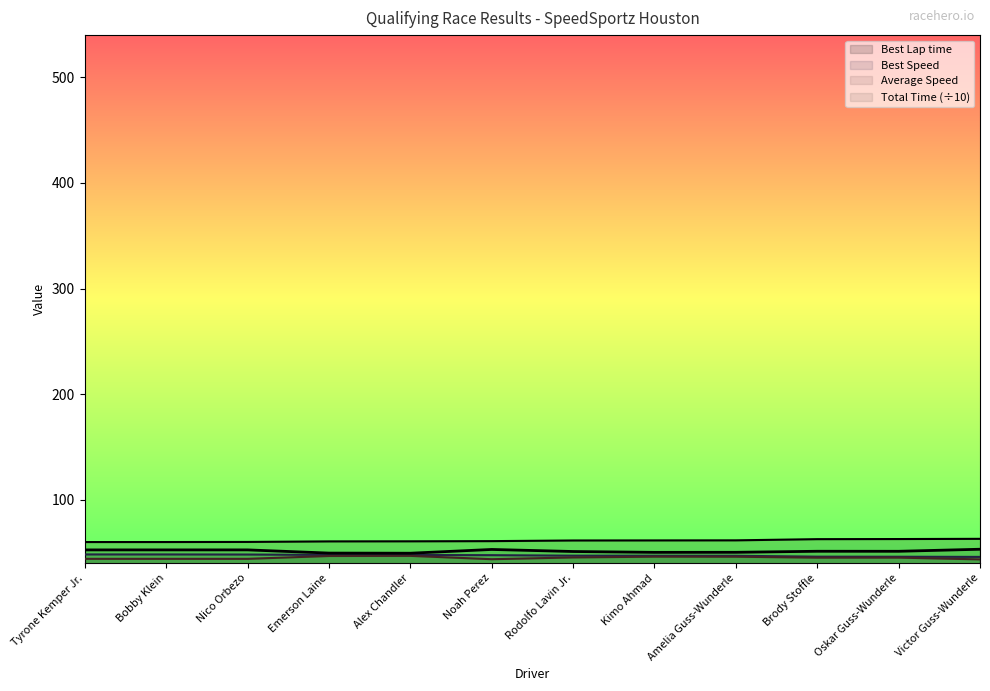

True or false: Total Time has a value of 29.0 at Tyrone Kemper Jr..

False